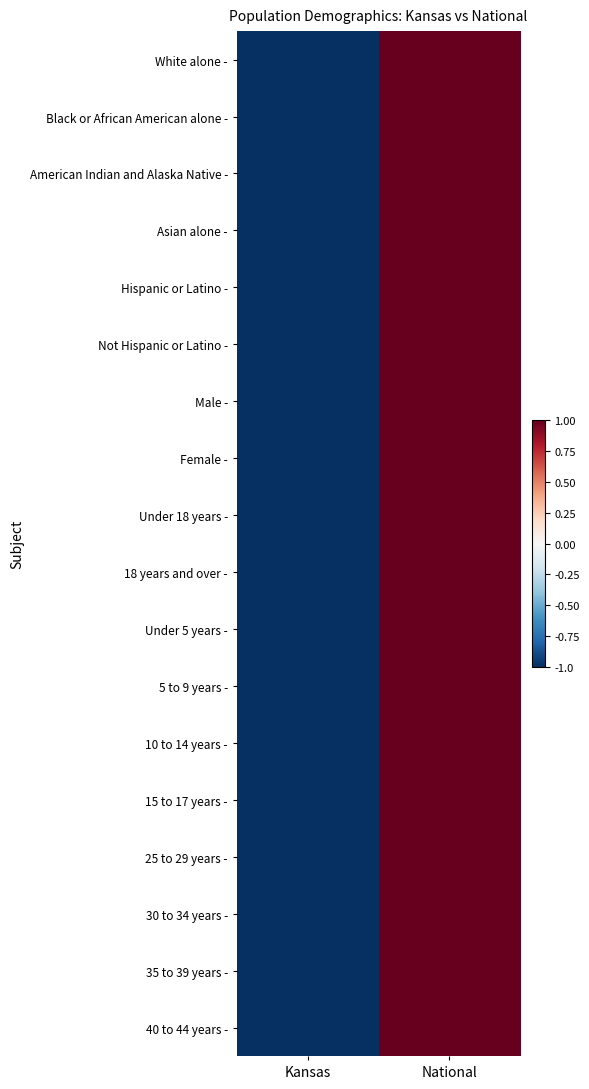

How many data points does each series have?

2